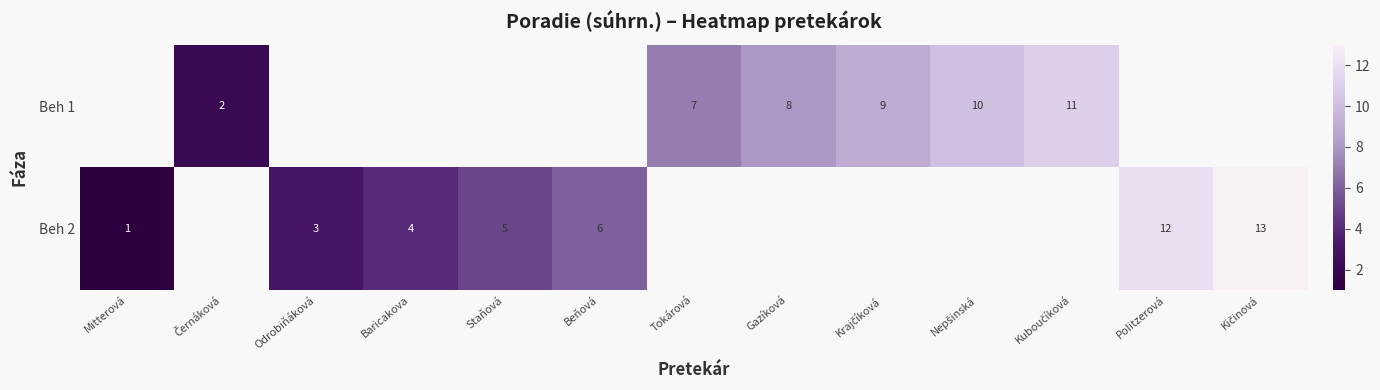

What is the smallest value displayed?

1.0